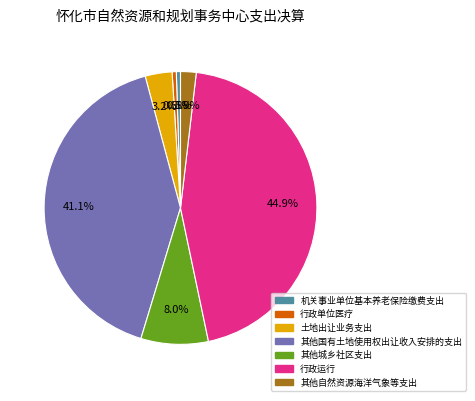

Is the sum of 行政运行 and 其他城乡社区支出 greater than half?

Yes